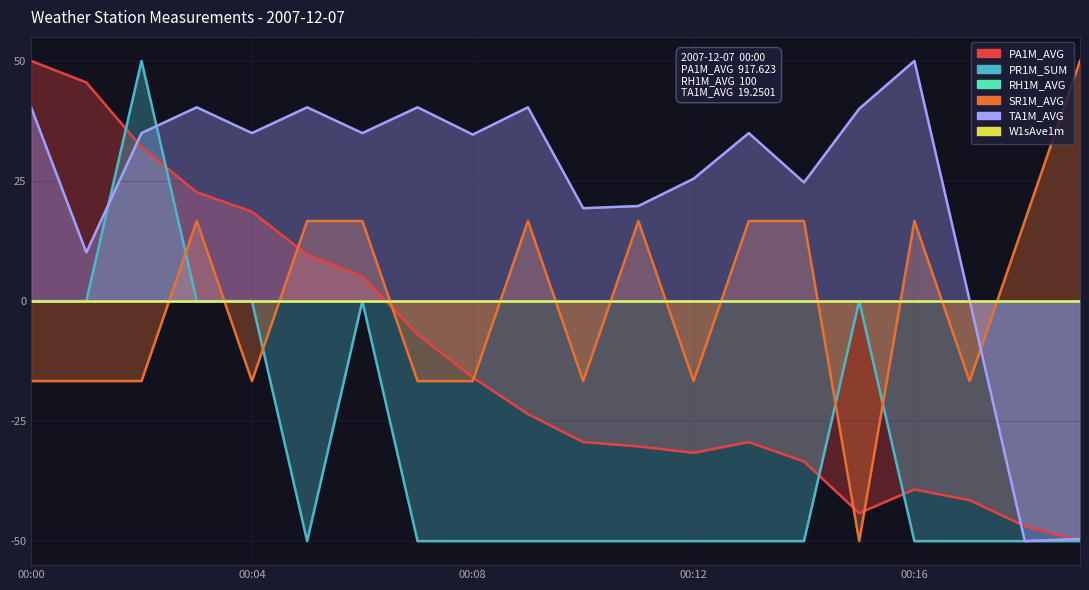

What is the value of the PR1M_SUM point at the 8th from the left?

-50.0